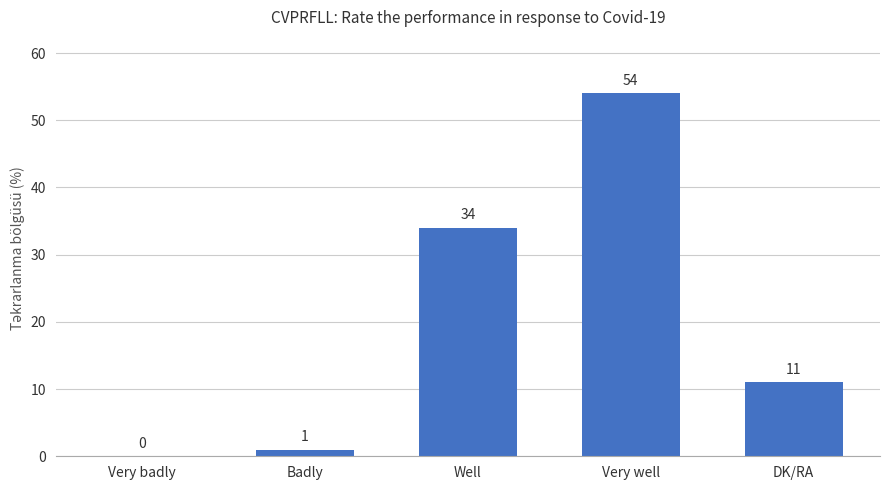

Is it true that the value at Very well is 54?

True